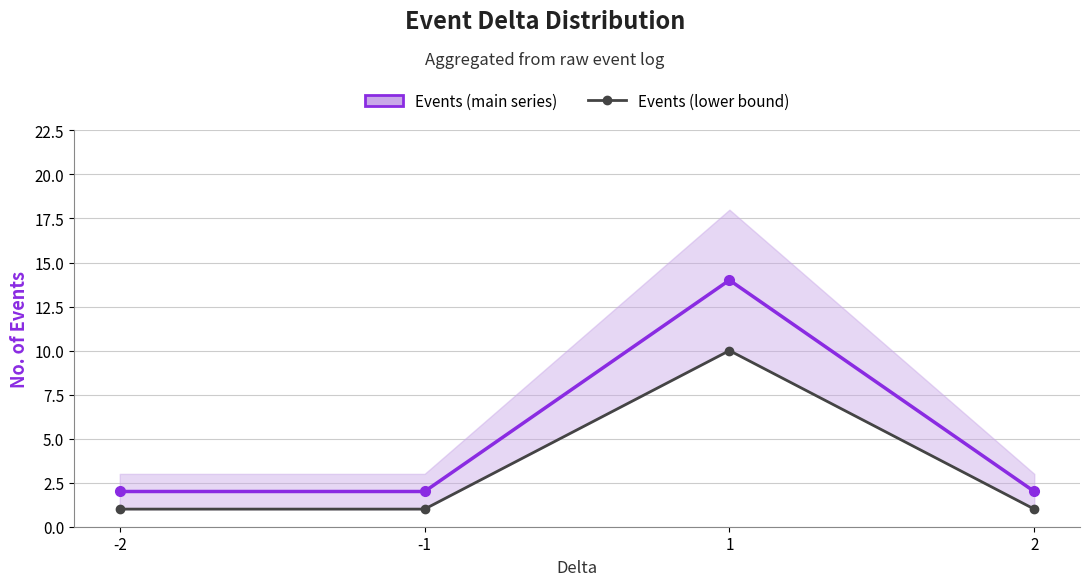

Reading left to right, transcribe all the data shown in this chart.

Events (main series): 2	2	14	2
Events (lower bound): 1	1	10	1